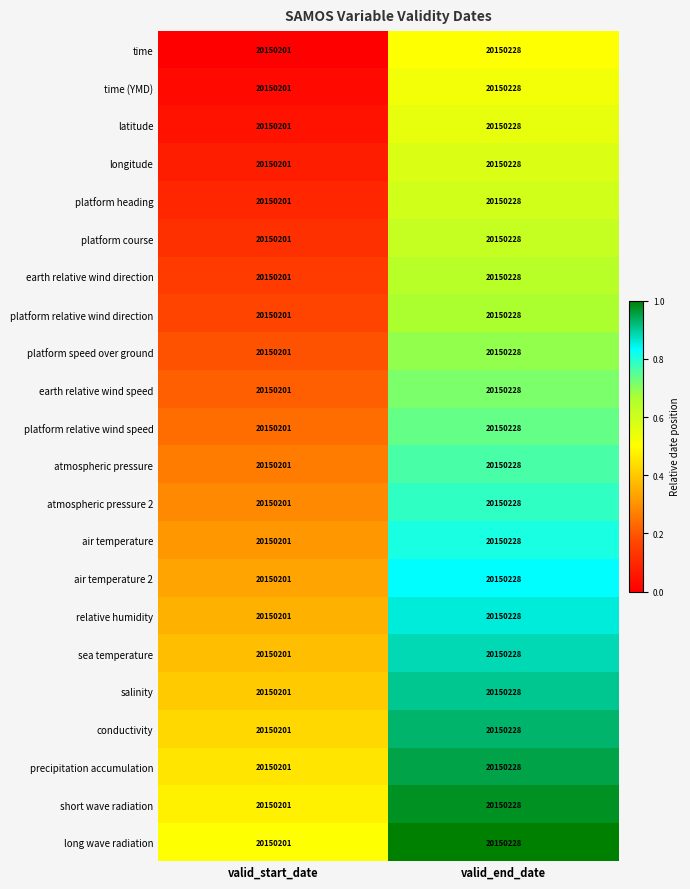

The value of atmospheric pressure at valid_end_date is 20150228. True or false?

True